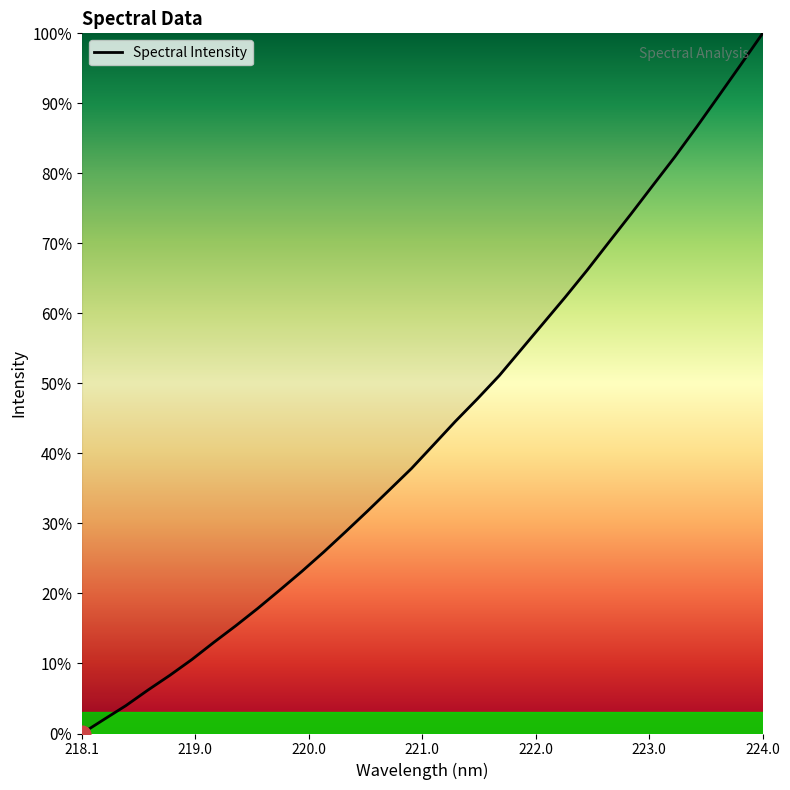

What is the maximum value shown in the chart?

100.0